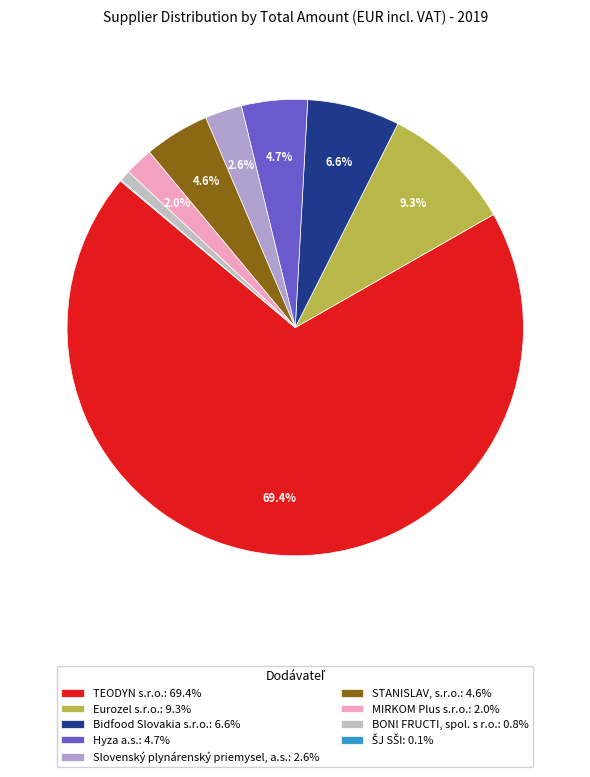

The STANISLAV, s.r.o. slice represents 5% of the pie. True or false?

True